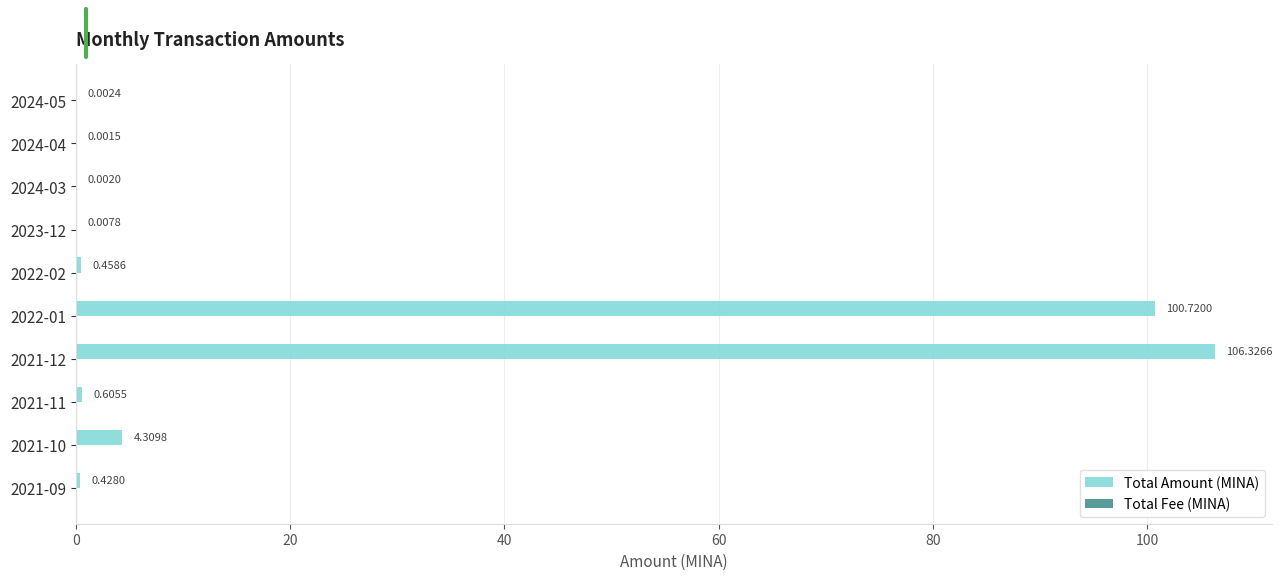

Between 2024-05 and 2021-11, which series saw the biggest shift?

Total Amount (MINA)